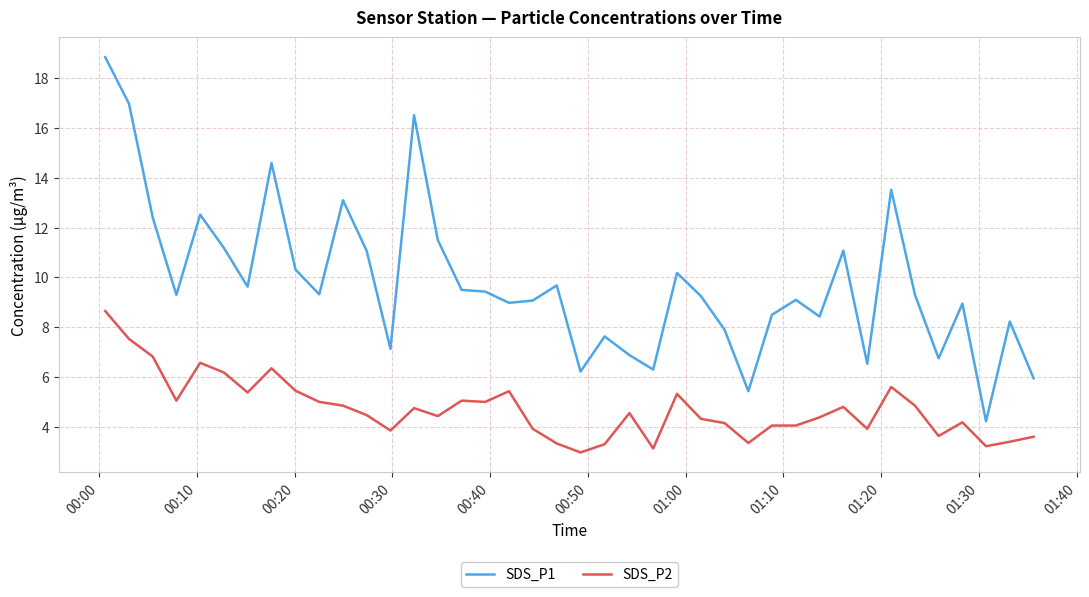

How many categories are shown in the chart?

40